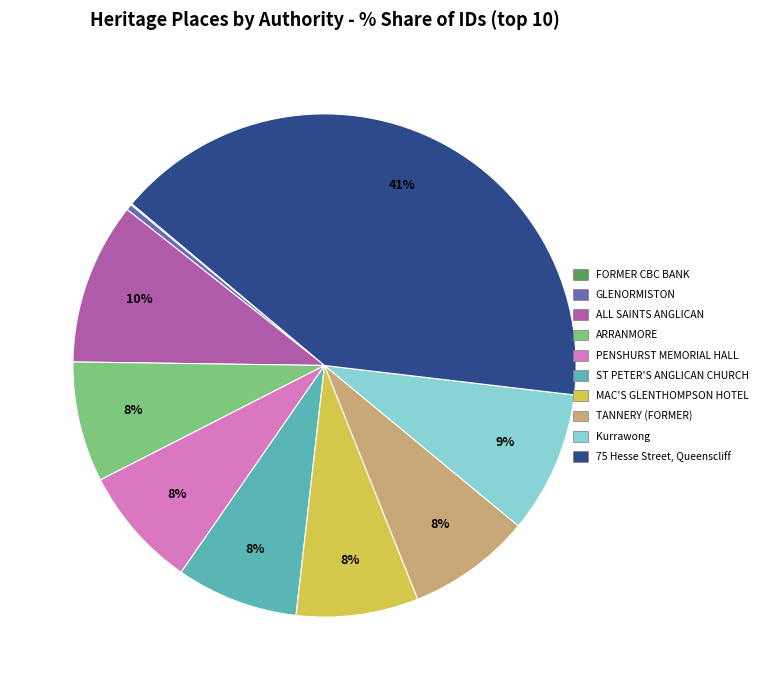

Is there a majority slice in this chart?

No